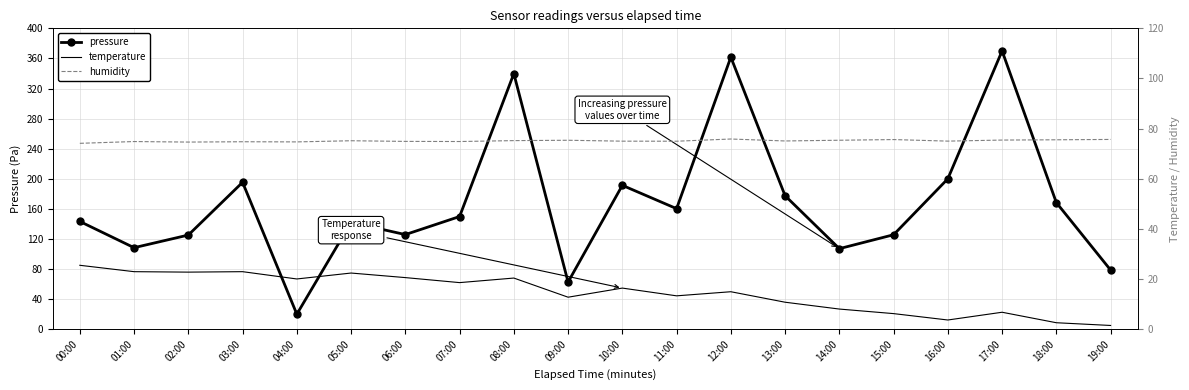

Between 17:00 and 06:00, which is larger?

17:00